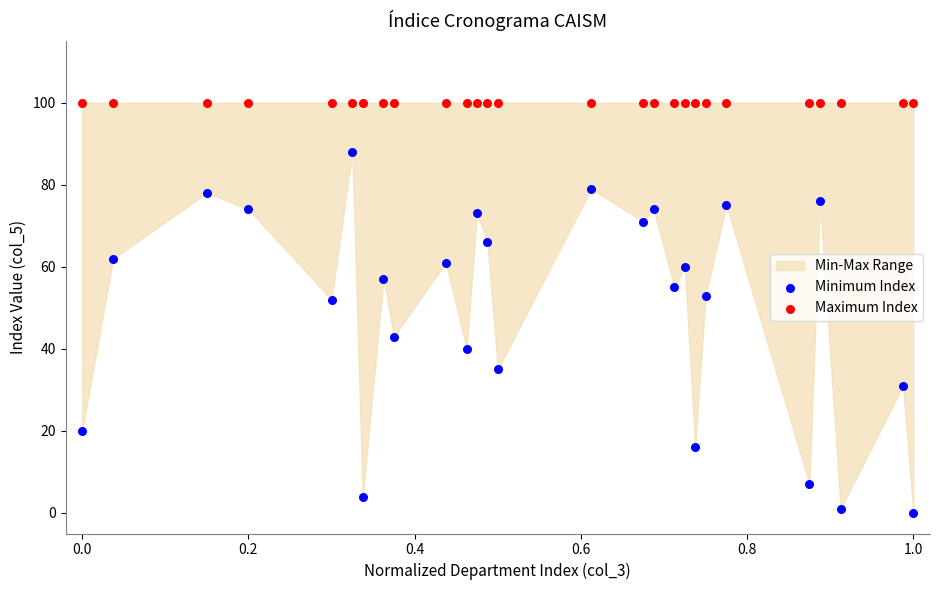

Which series contains the highest Y value?

Maximum Index